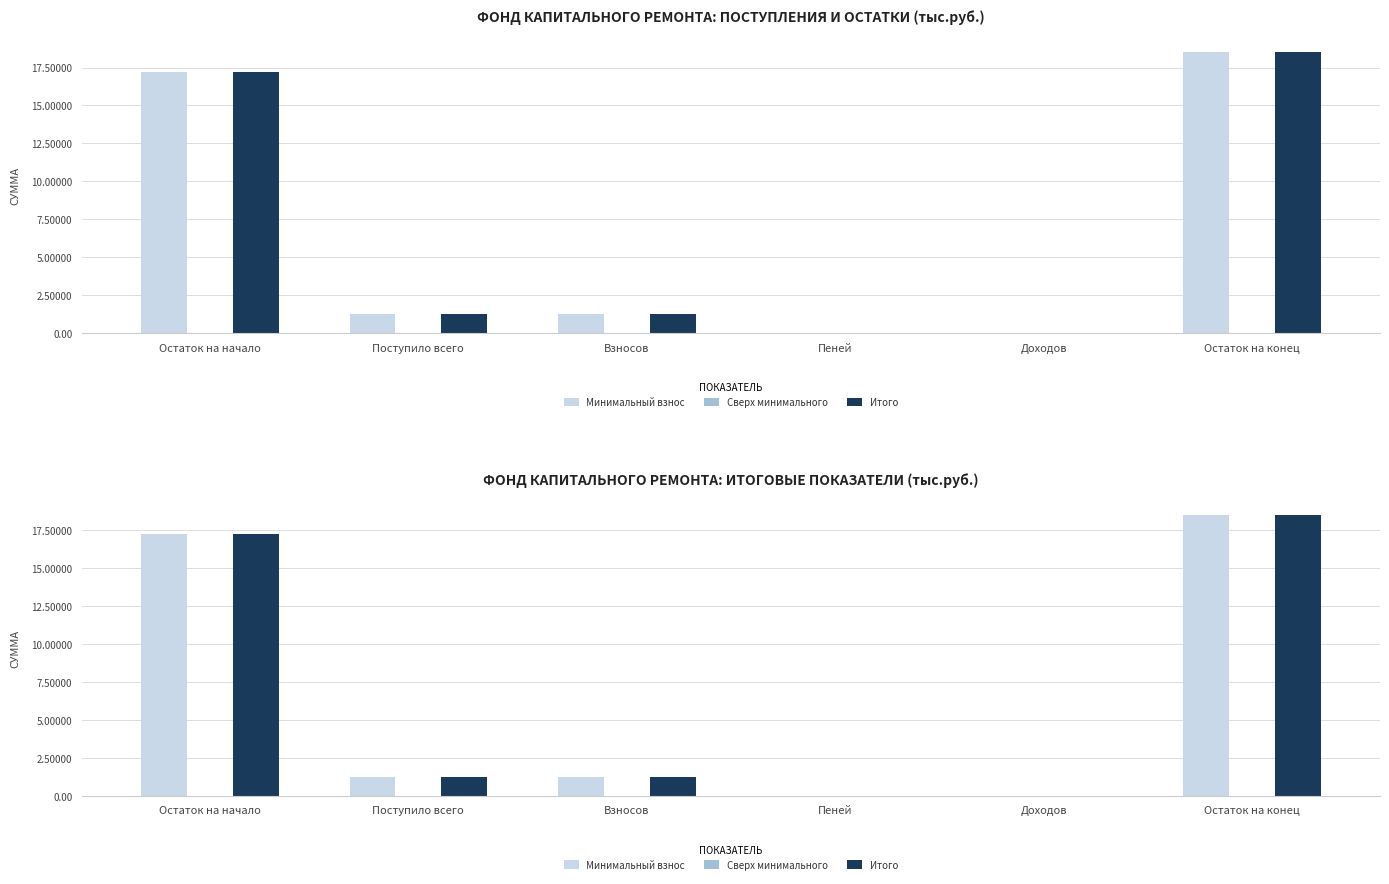

The Итого series shows 0.0 at Доходов. True or false?

True